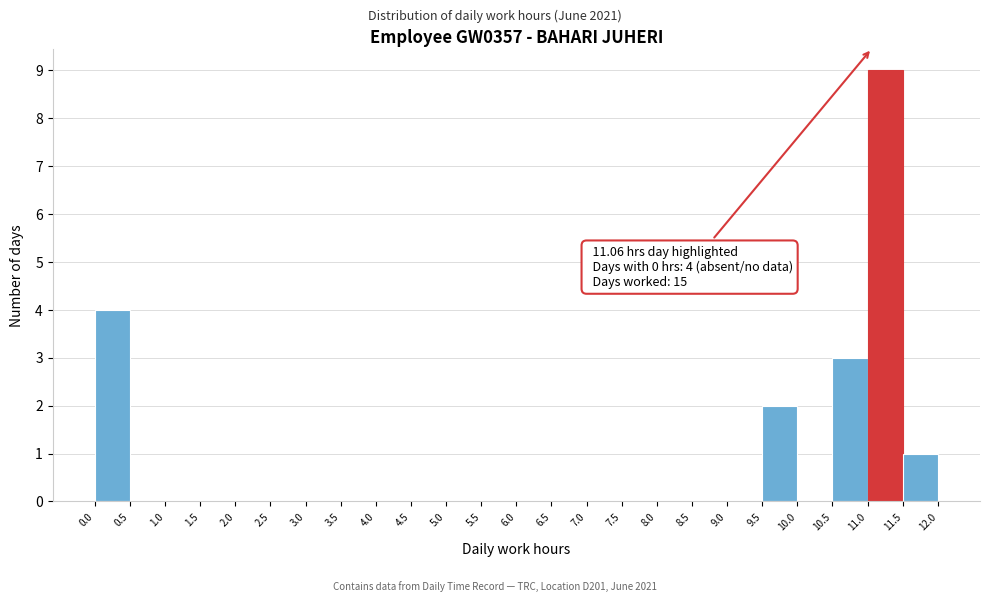

Over which range of the x-axis is the bar tallest?

11.0 to 11.5